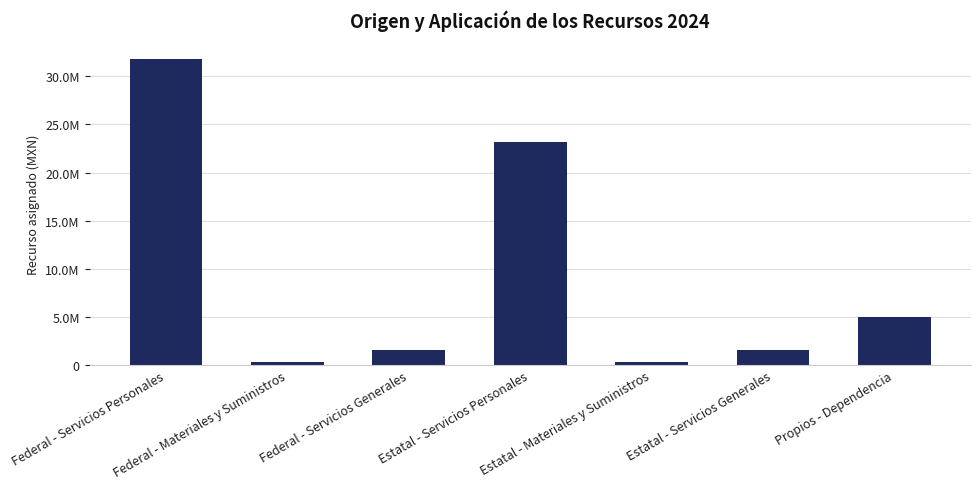

How many data points are less than 1603924?

3